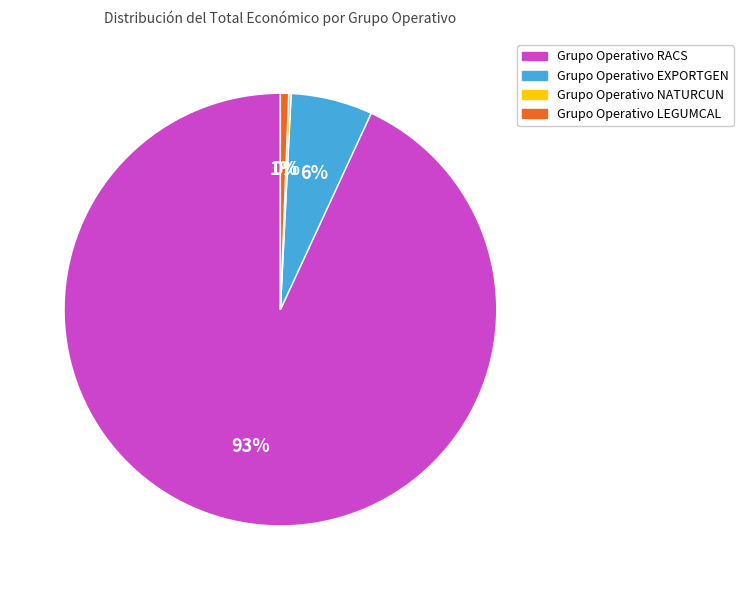

To the nearest percent, what percentage of the pie is Grupo Operativo LEGUMCAL?

1%